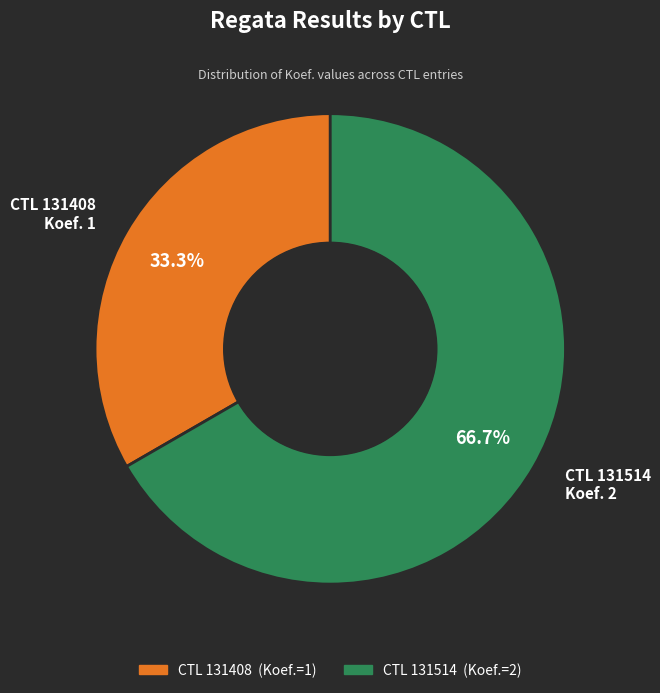

Is there any slice that represents more than half of the pie?

Yes